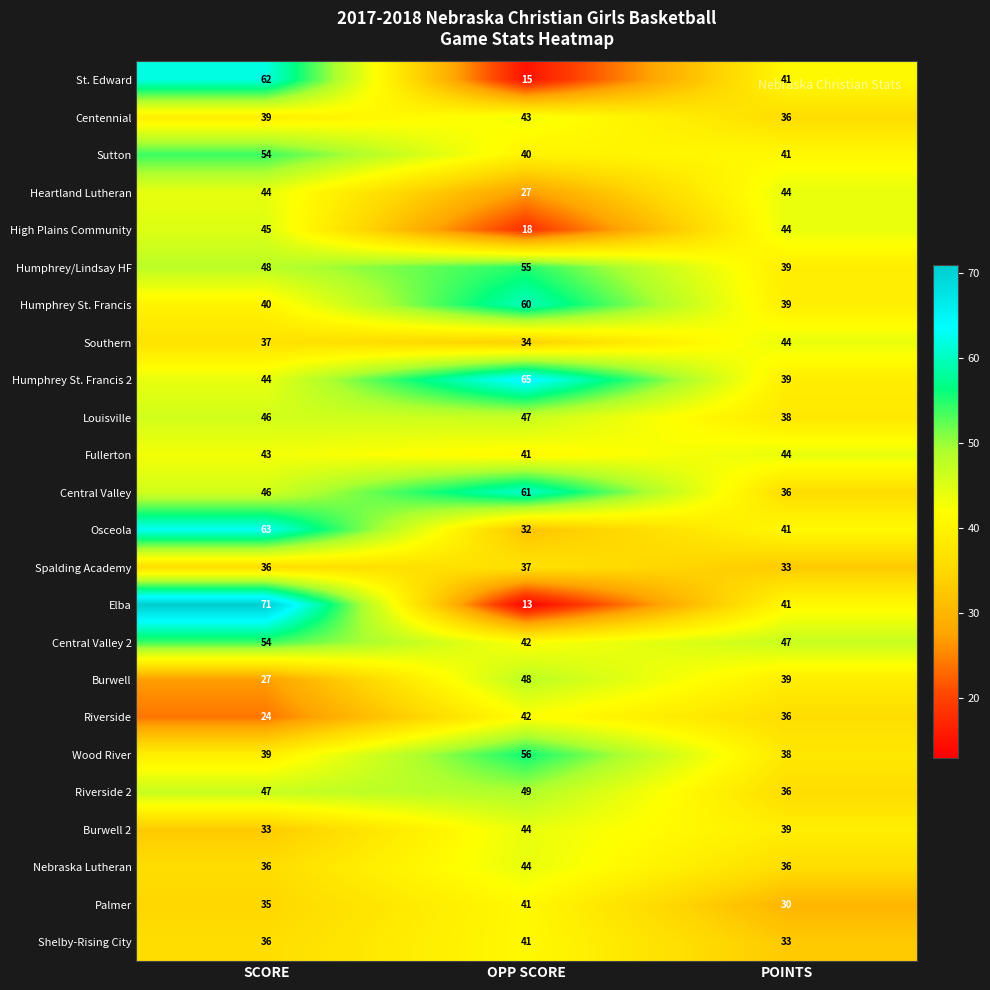

Read the Burwell value at POINTS, to the nearest 10.

40